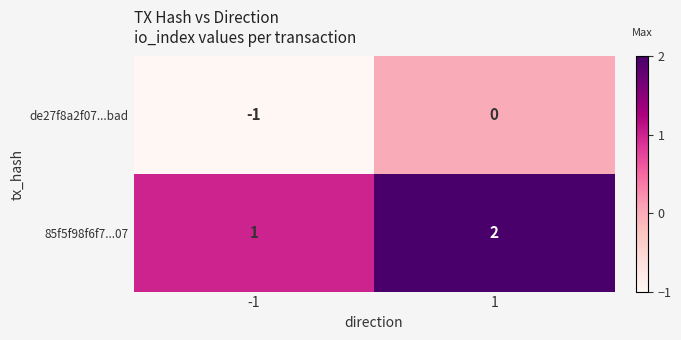

The value of de27f8a2f07...bad at -1 is -1. True or false?

True